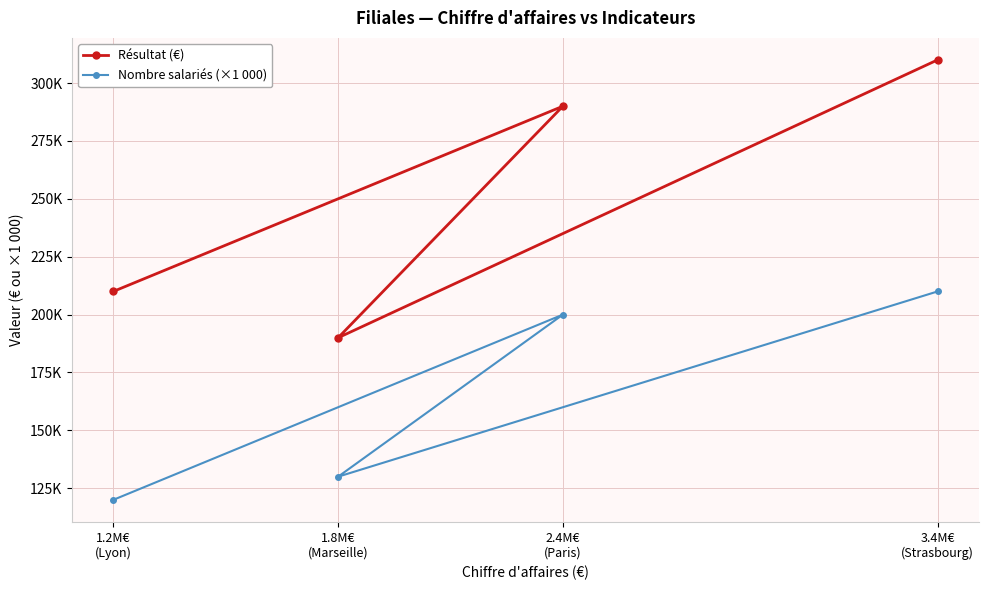

What is the approximate value of Nombre salariés (×1 000) at 1.2M€
(Lyon), to the nearest 100?

120000